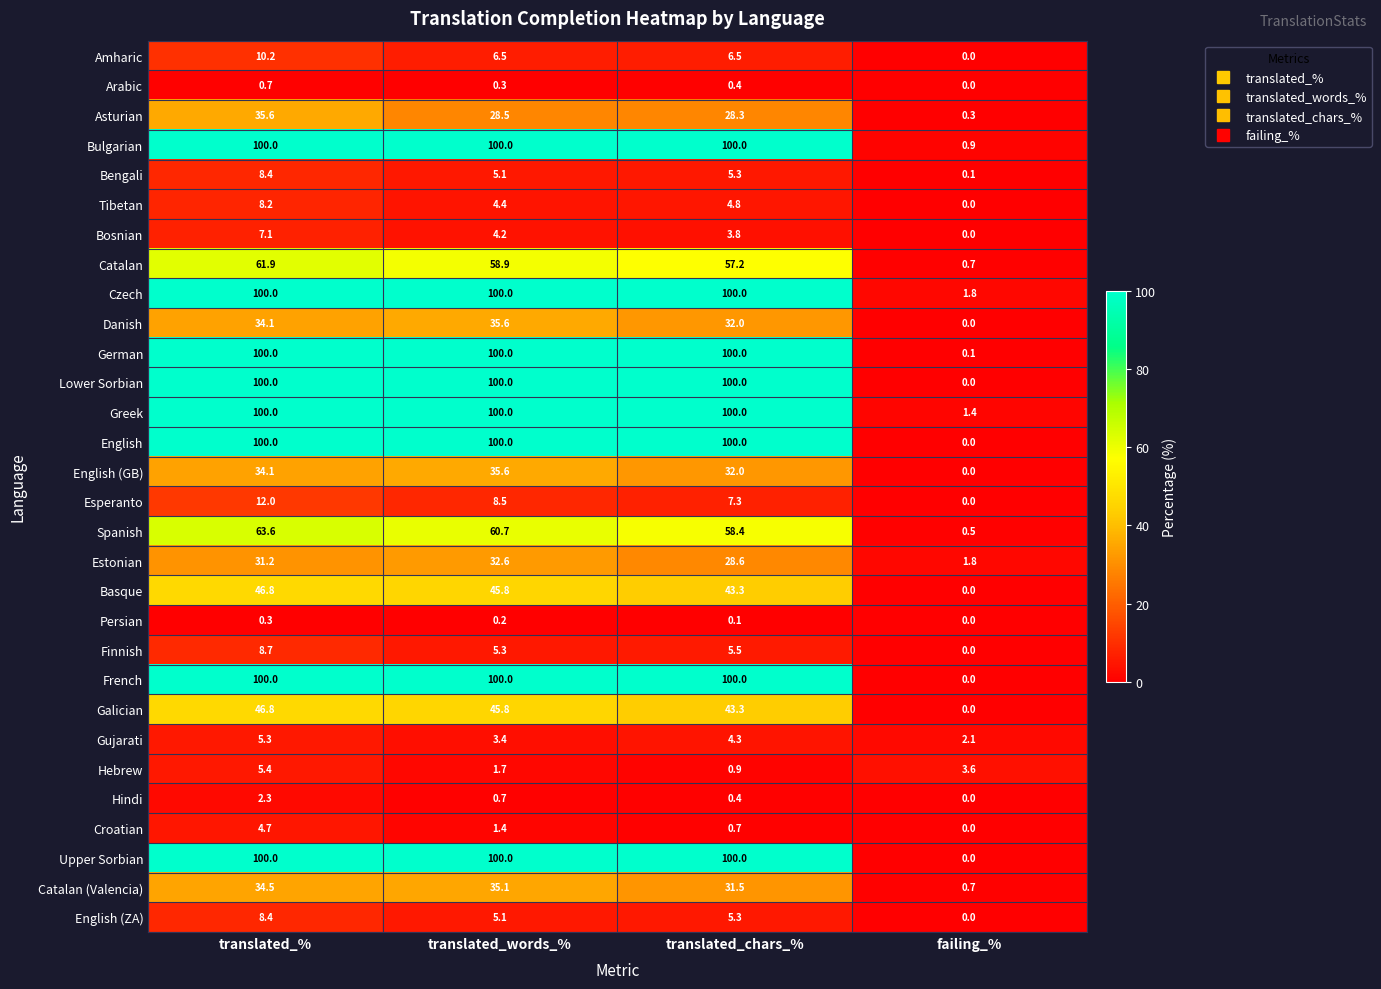

At which label does English (GB) reach its peak?

translated_words_%